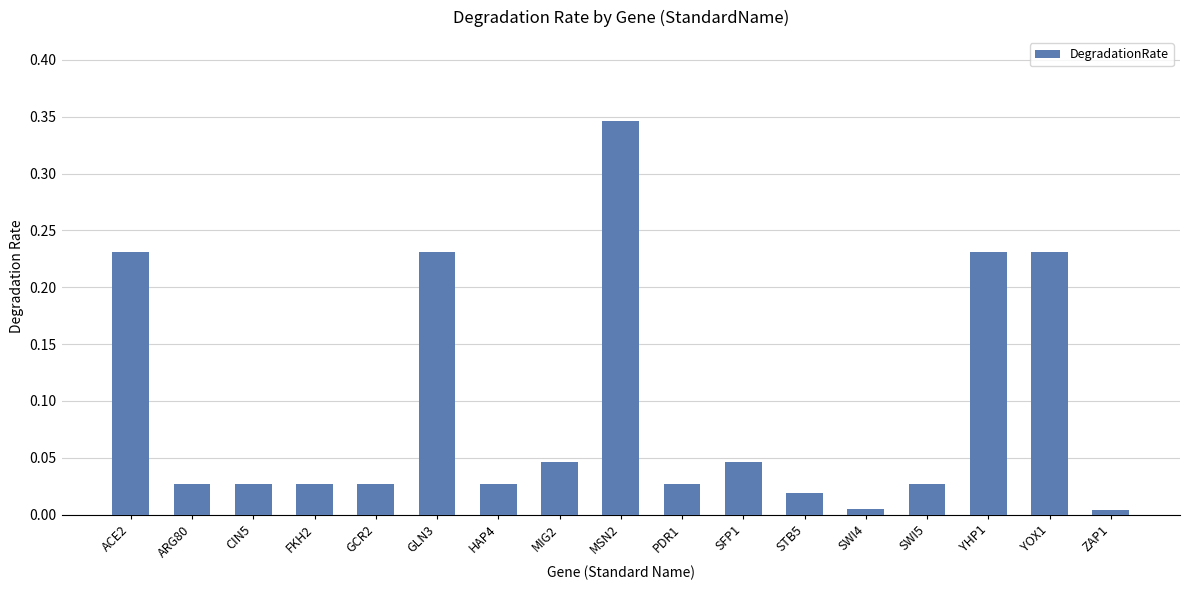

The chart shows a value of 0.1 at MSN2. True or false?

False